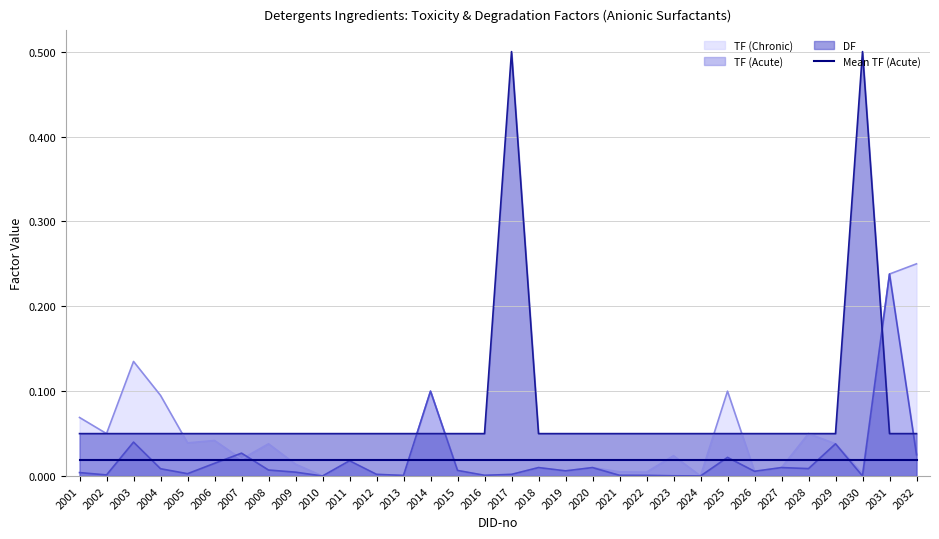

True or false: TF (Chronic) has more than 2 interior local peaks.

True